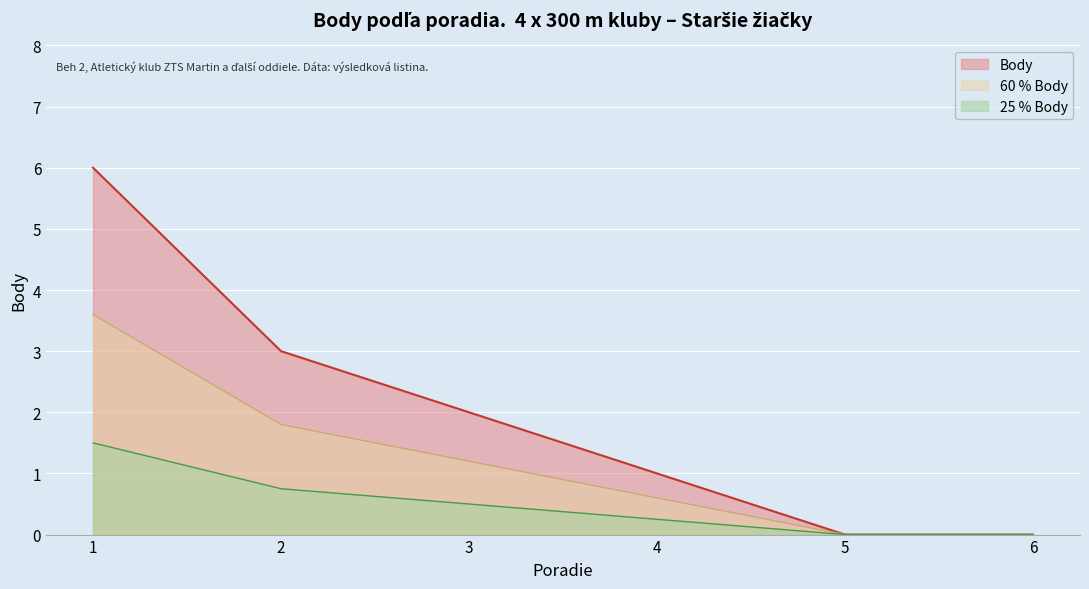

List the labels in order of value, largest first.

1, 2, 3, 4, 5, 6